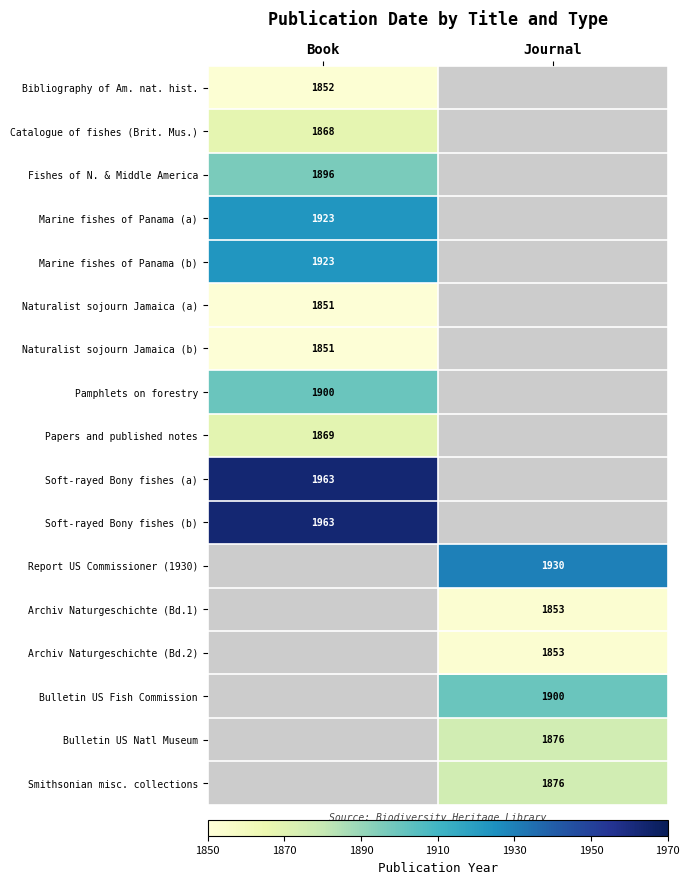

Is the value of Papers and published notes at Book greater than the value of Bulletin US Natl Museum at Journal?

No